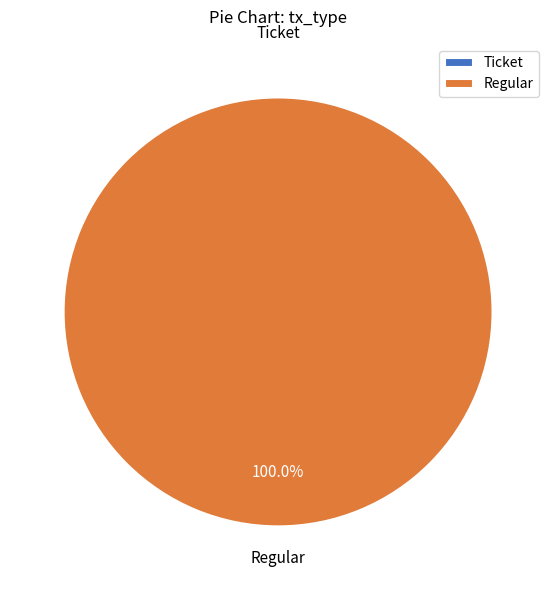

To the nearest percent, what is the average slice percentage?

50%